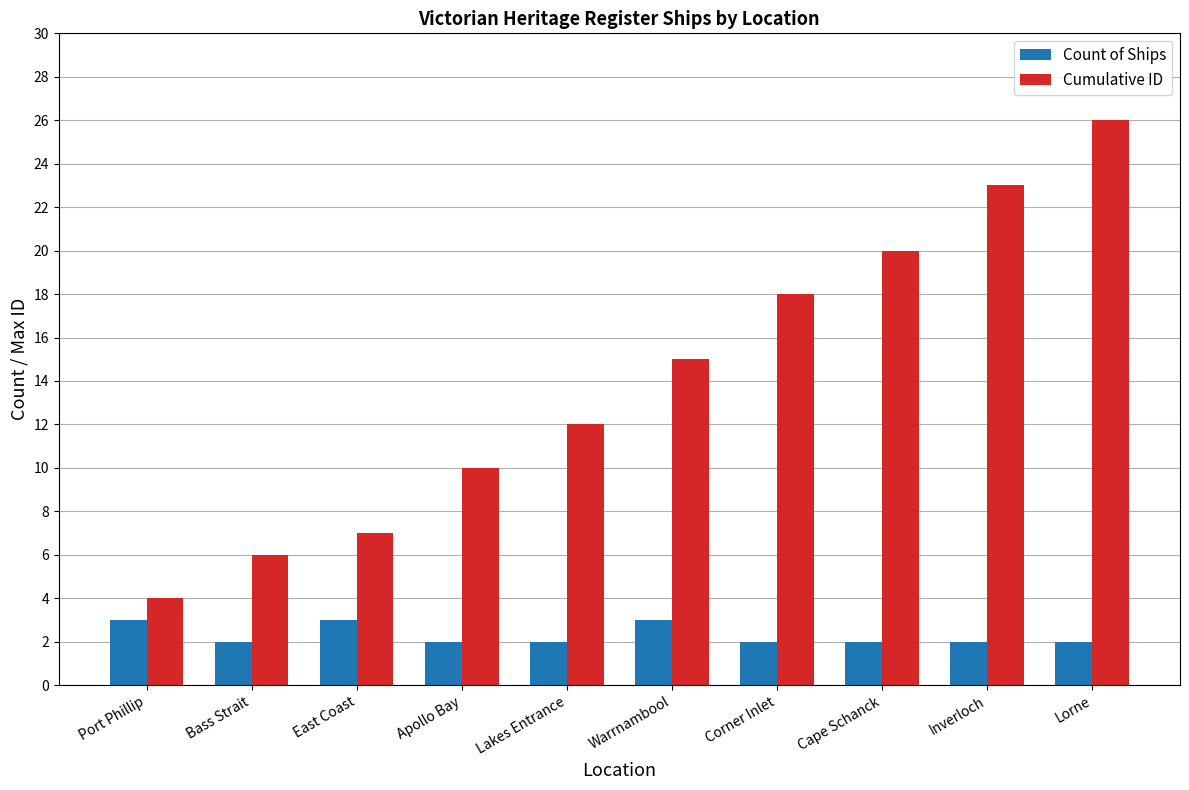

How many groups of bars are there?

10